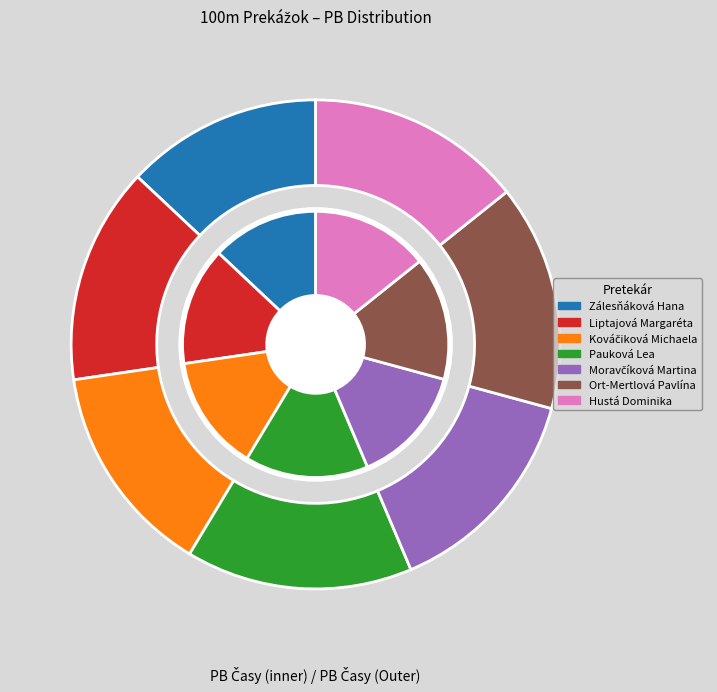

Which category has the biggest portion of the pie?

Pauková Lea